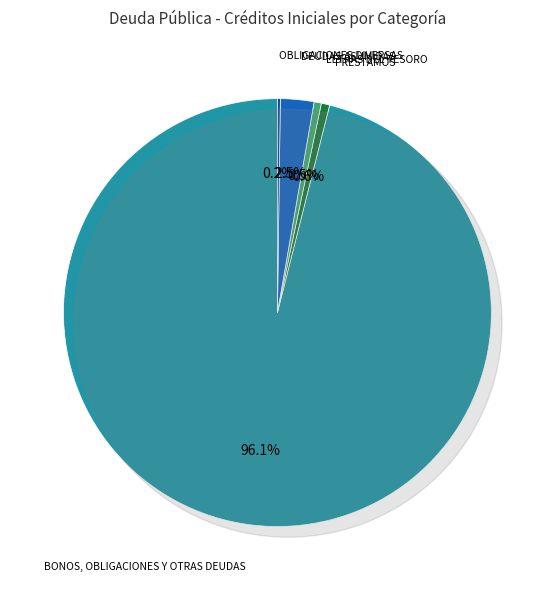

How much of the chart is everything except OBLIGACIONES DIVERSAS?

99.8%